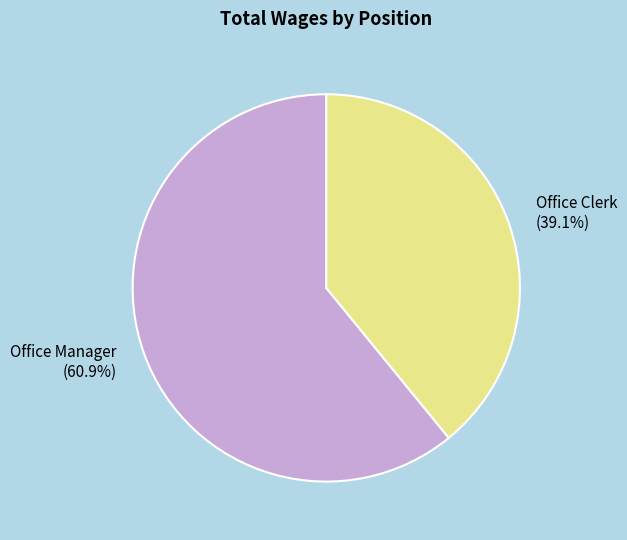

Which category has the biggest portion of the pie?

Office Manager